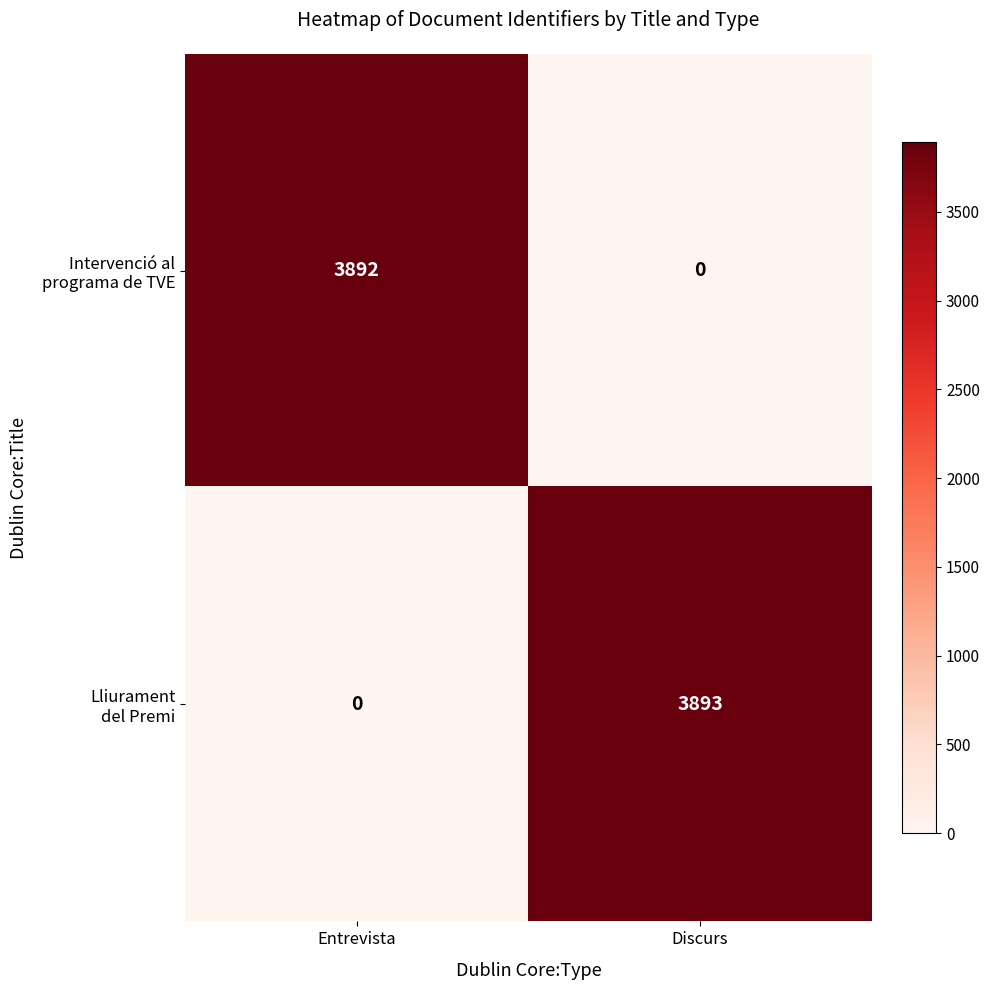

What is the total value across all series at Discurs?

3893